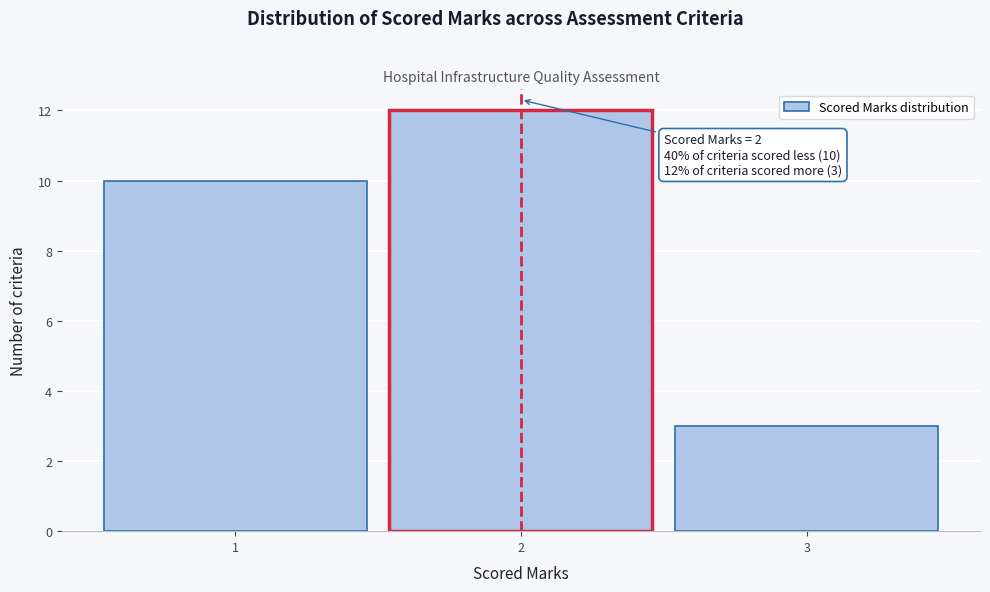

Over which range of the x-axis is the bar tallest?

1.5 to 2.5